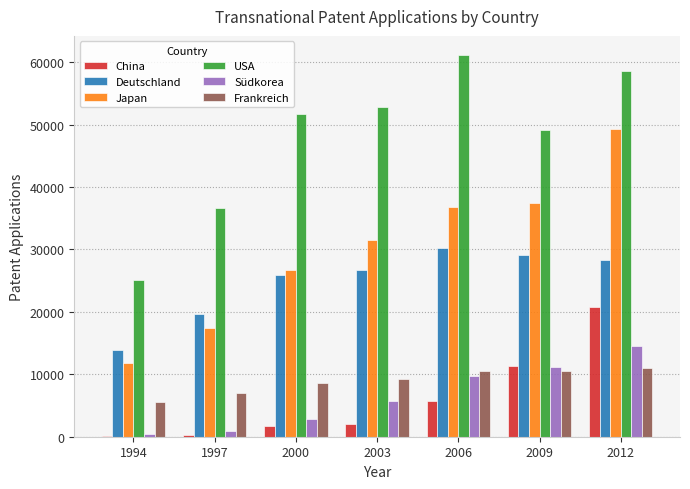

What is the greatest value displayed?

61135.4